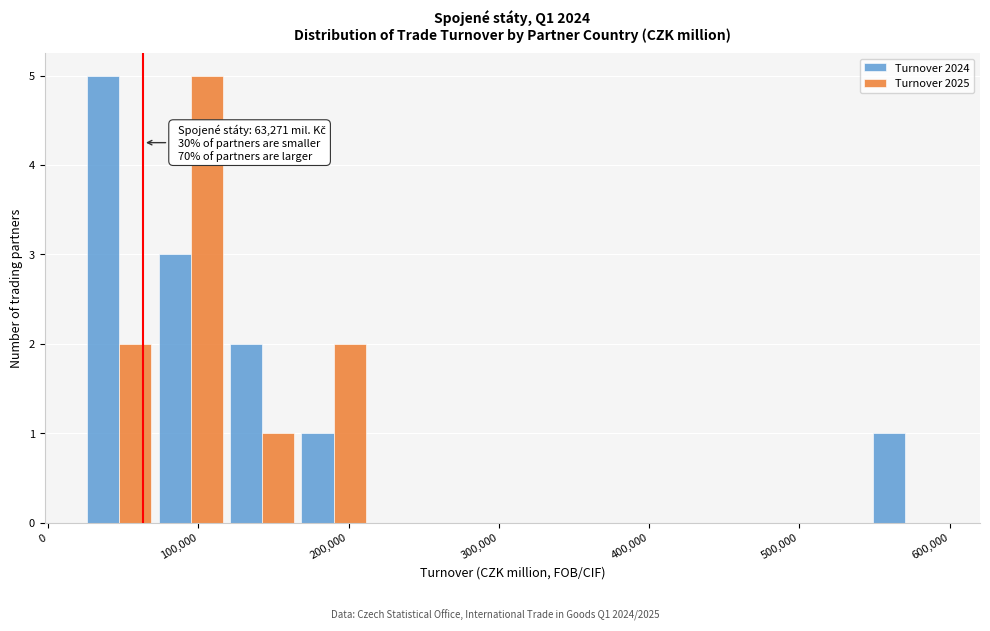

In the Turnover 2025 series, which range on the x-axis has the tallest bar?

70000 to 120000